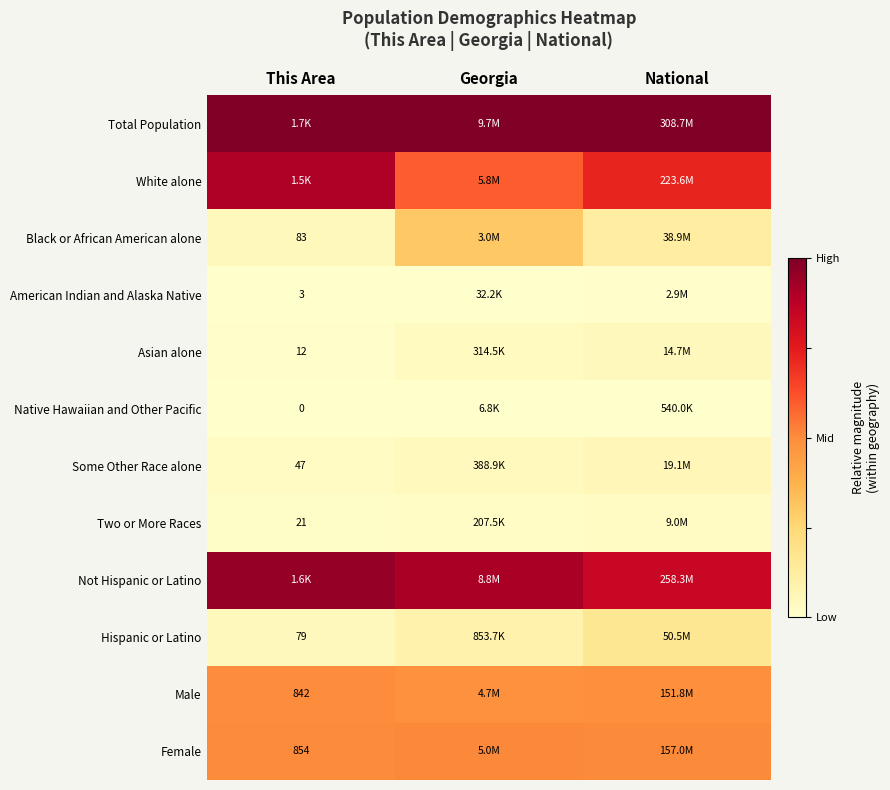

Is the value of Two or More Races at This Area greater than the value of Hispanic or Latino at This Area?

No